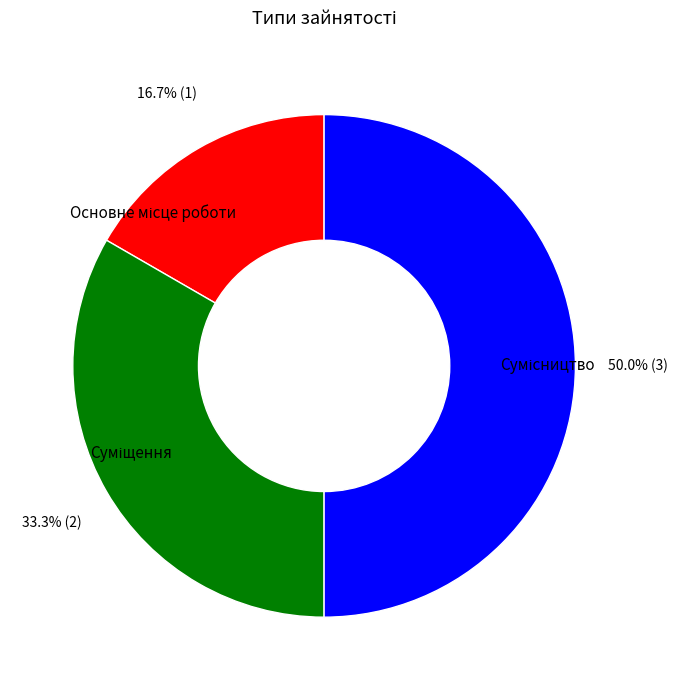

Rank the categories by value from highest to lowest.

Сумісництво, Суміщення, Основне місце роботи